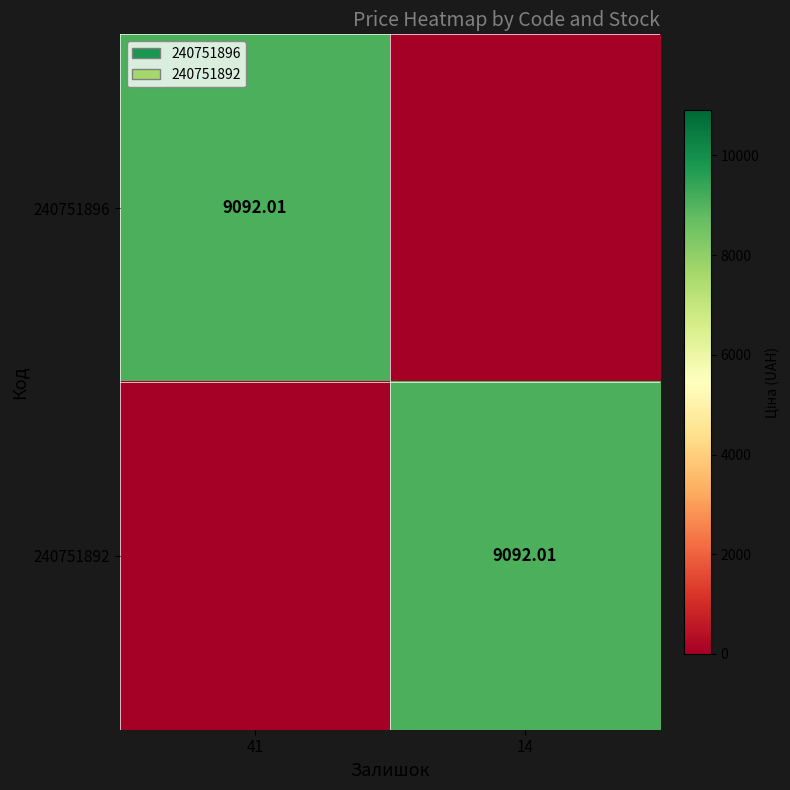

Between 14 and 41, which is larger?

41